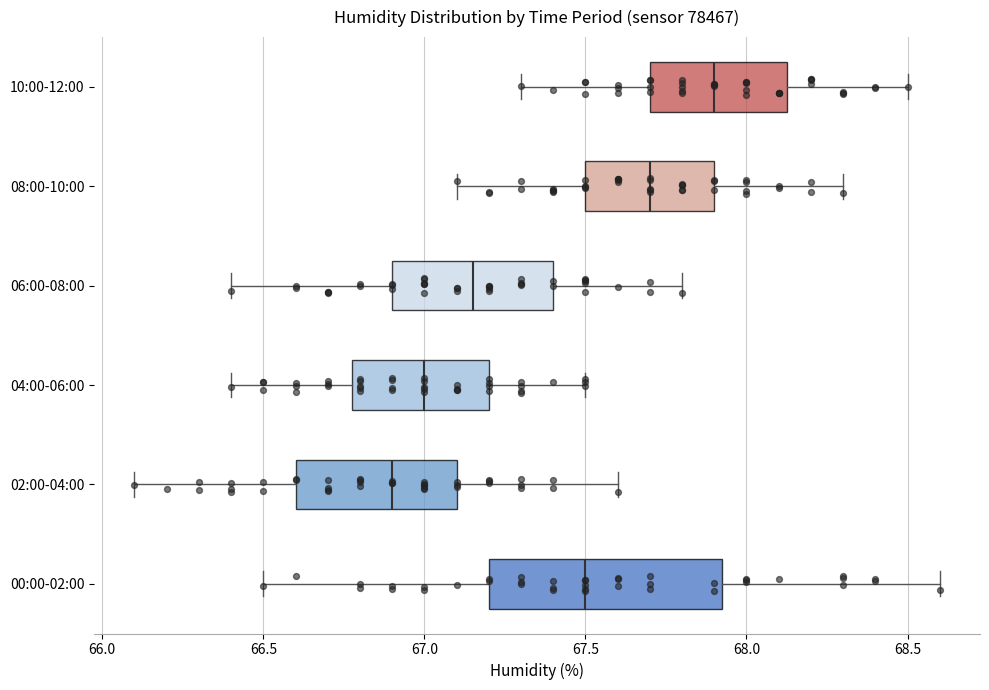

Where is the right edge of the box for 04:00-06:00 on the x-axis? The values are not printed on the chart, so give them approximately, as read against the axis.

67.20